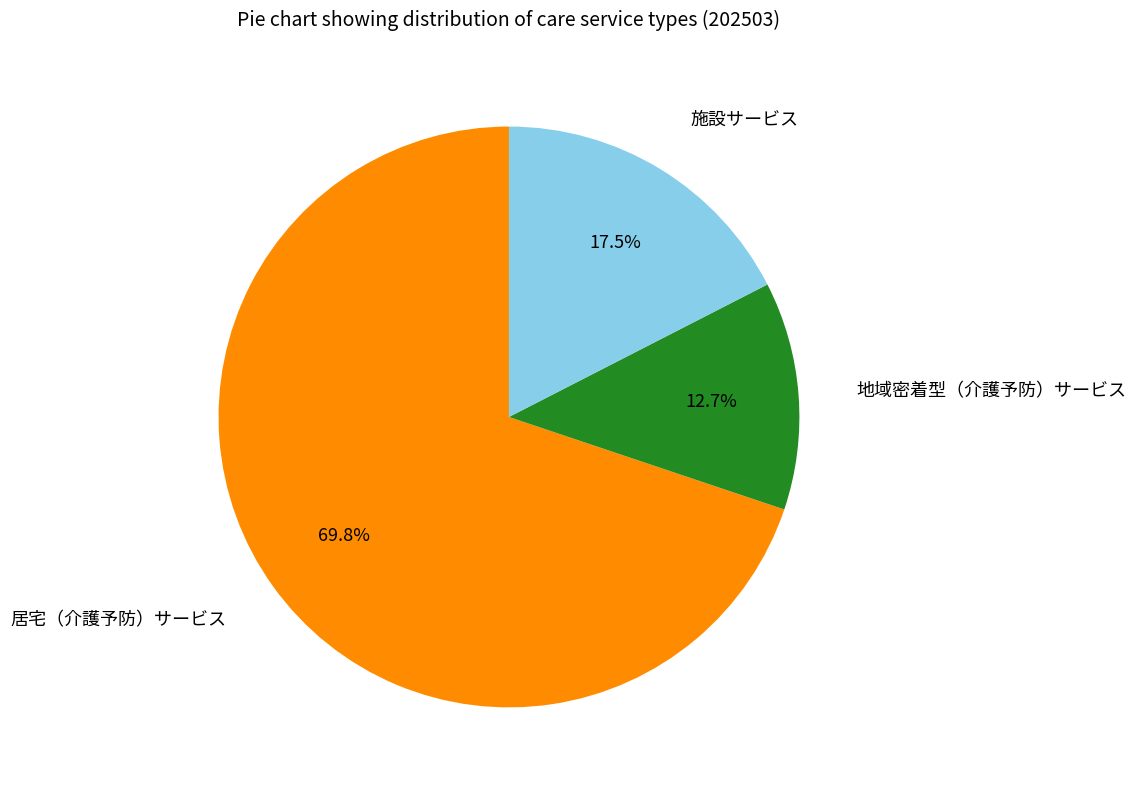

Is there any slice that represents more than half of the pie?

Yes